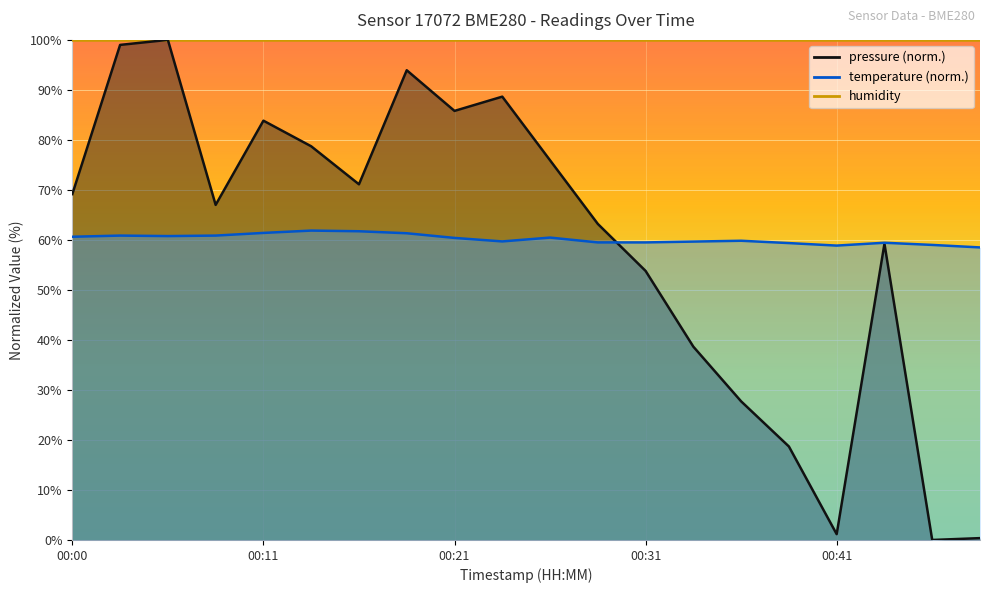

In pressure, how many points are higher than both neighbors (excluding endpoints)?

5